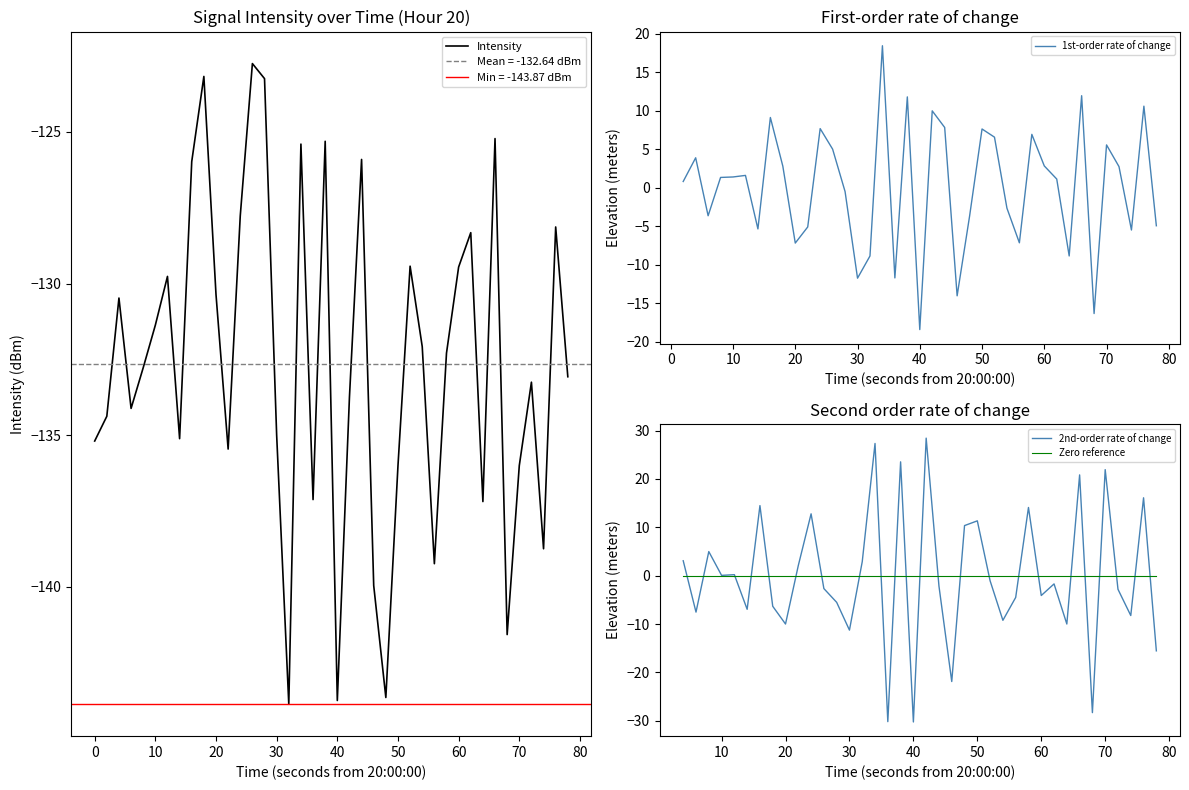

Reading left to right, what are all the values shown in this chart?

-135.2	-134.4	-130.5	-134.1	-132.8	-131.4	-129.8	-135.1	-126.0	-123.2	-130.4	-135.5	-127.8	-122.7	-123.2	-135.0	-143.9	-125.4	-137.1	-125.3	-143.8	-133.8	-125.9	-140.0	-143.7	-136.0	-129.4	-132.1	-139.2	-132.3	-129.5	-128.3	-137.2	-125.2	-141.6	-136.0	-133.3	-138.7	-128.1	-133.1